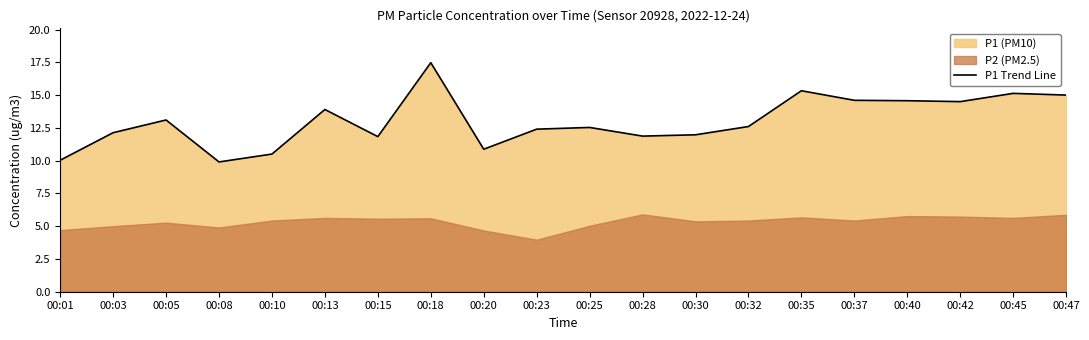

Is it true that the value at 00:01 is 6.1?

False